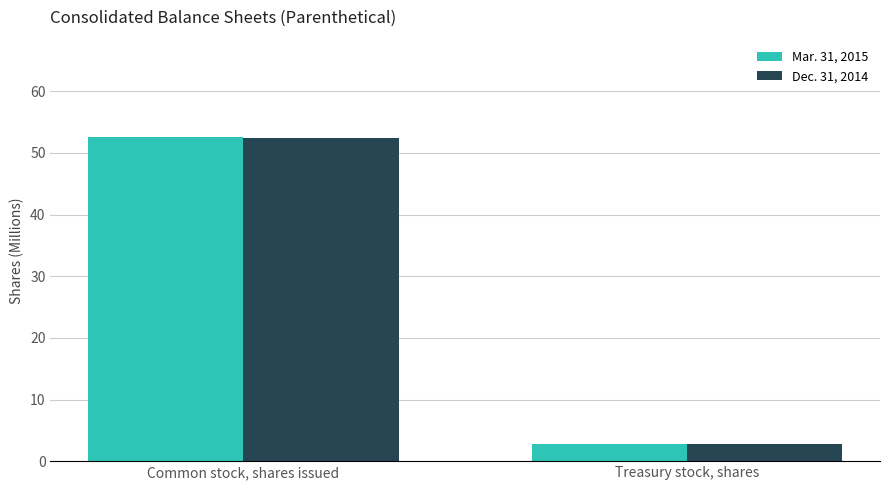

List the series in order of their peak value, highest first.

Mar. 31, 2015, Dec. 31, 2014